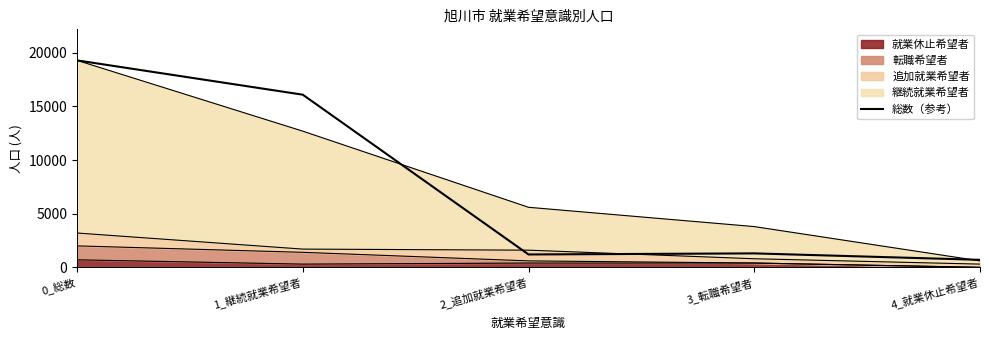

What is the difference between the values at 3_転職希望者 and 0_総数?

18000